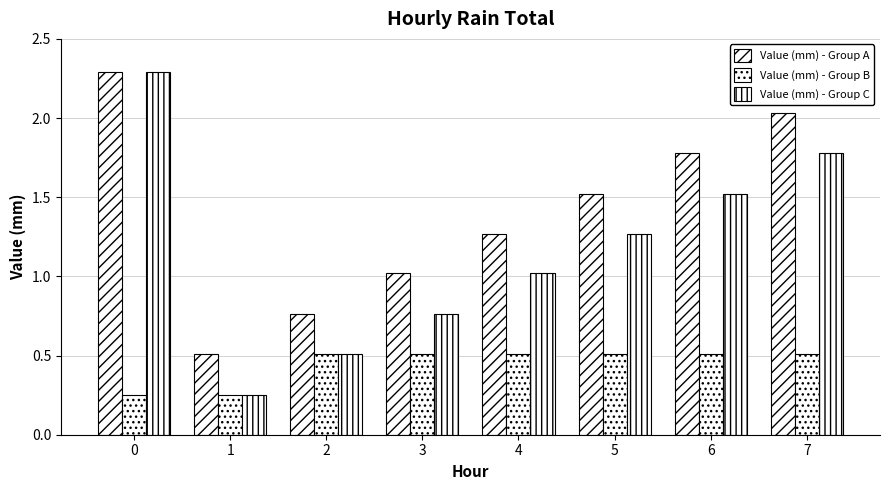

At how many categories does at least one series exceed 0?

8